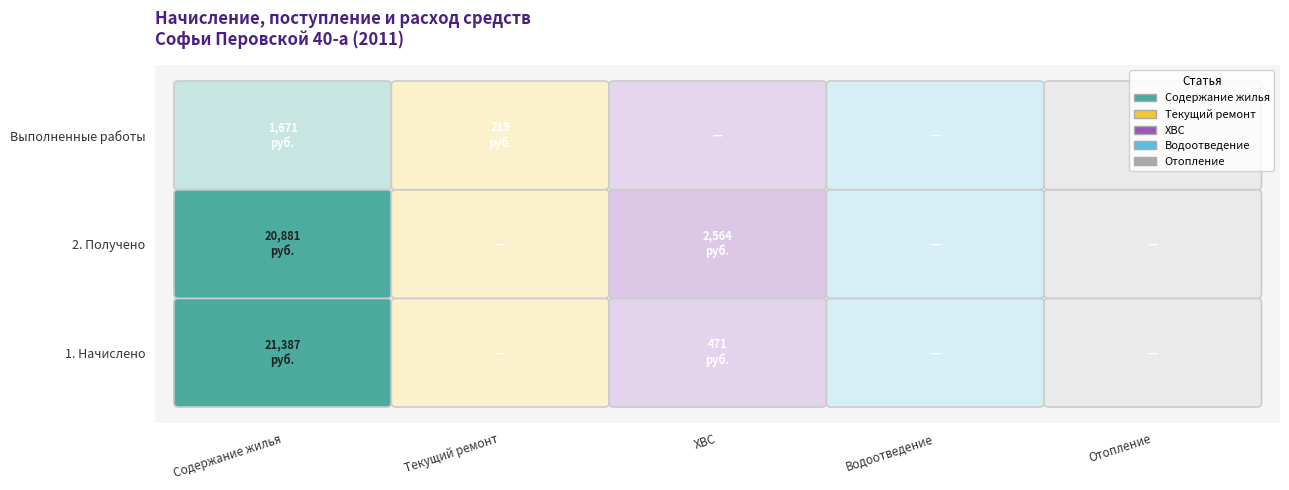

Reading left to right, what are all the values shown in this chart?

Содержание жилья: 0=21387.2	1=20881.2	2=1671.2
Текущий ремонт: 0=0.0	1=0.0	2=218.9
ХВС: 0=471.2	1=2564.1	2=0.0
Водоотведение: 0=0.0	1=0.0	2=0.0
Отопление: 0=0.0	1=0.0	2=0.0